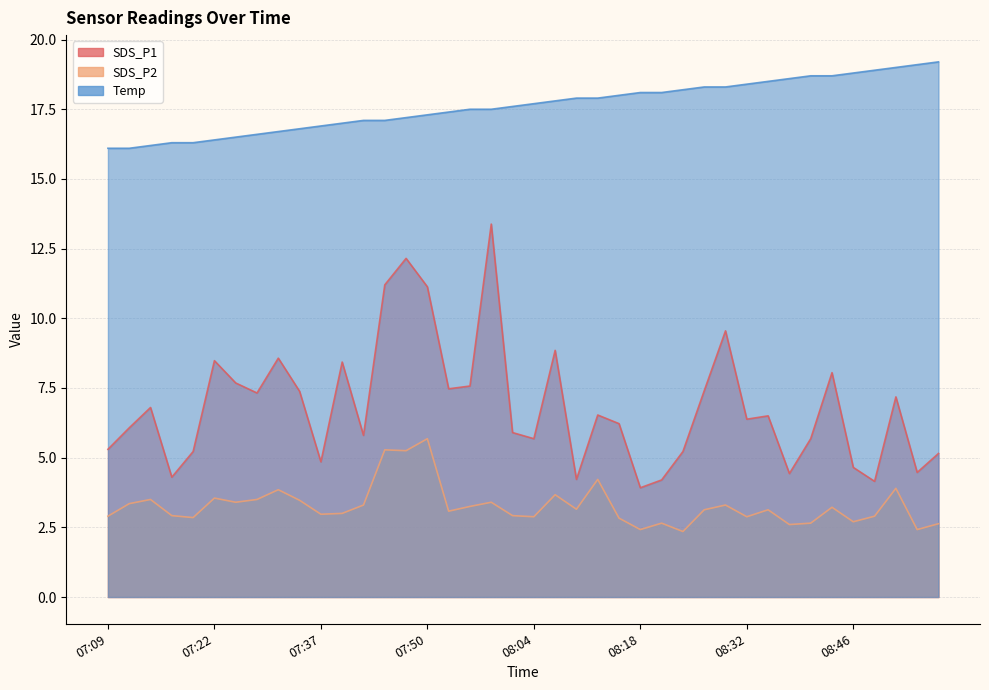

What is the total value across all series at 08:49?

25.9